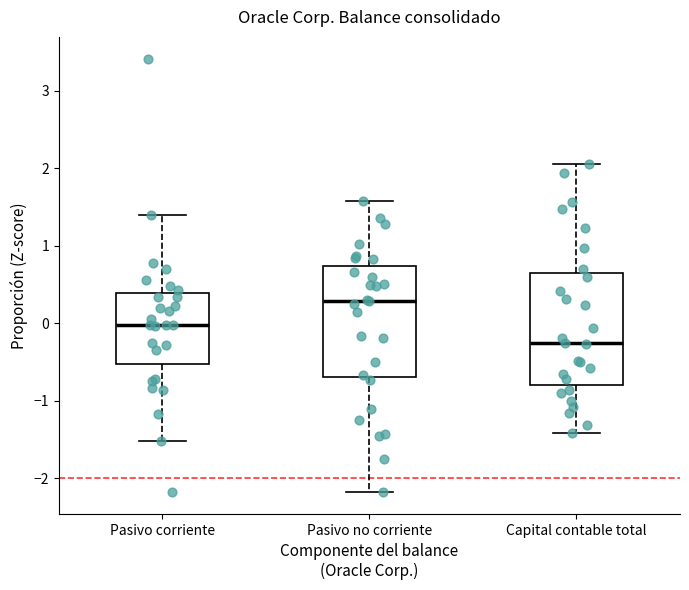

Where does the upper whisker of the box for Pasivo corriente end on the y-axis? The values are not printed on the chart, so give them approximately, as read against the axis.

1.4